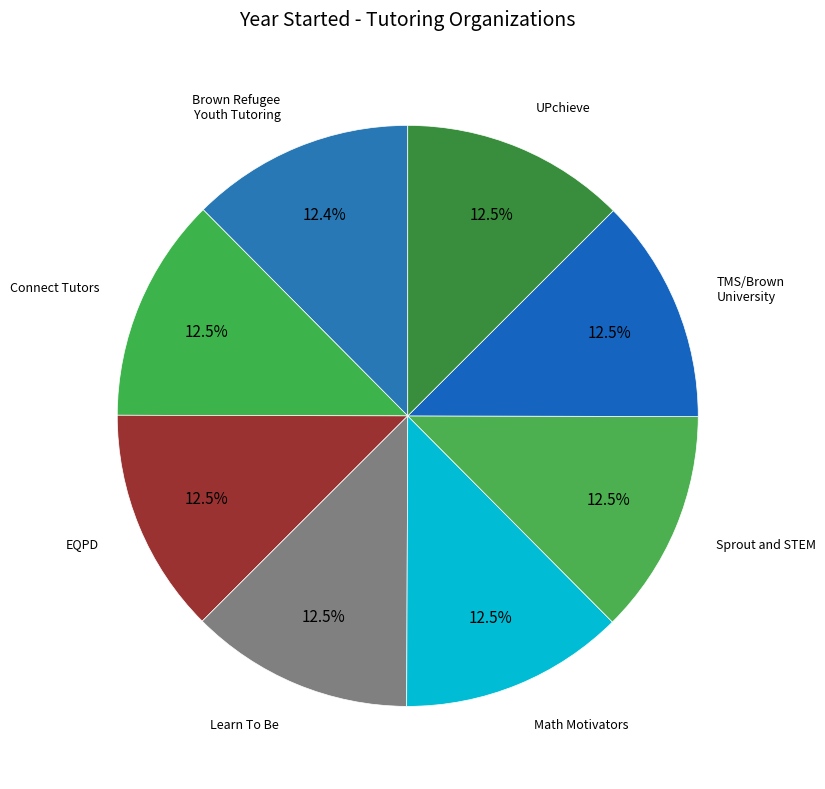

How many slices are in this pie chart?

8